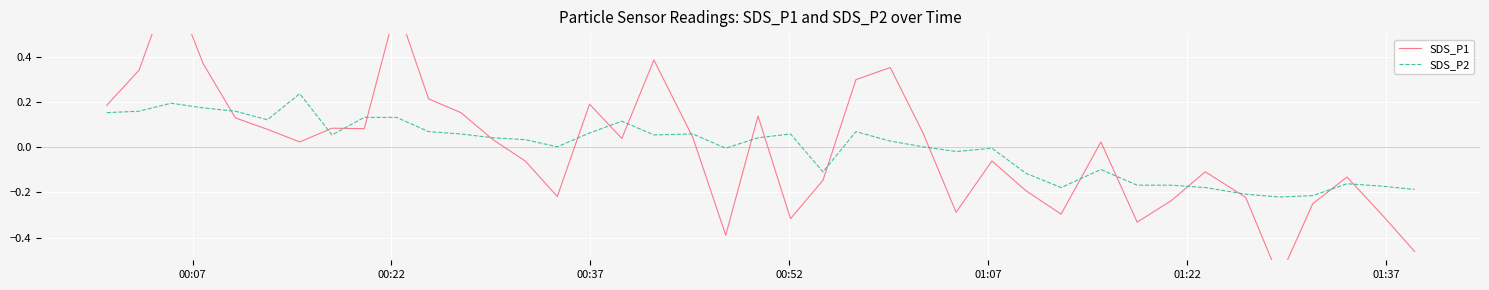

Does the chart display data point markers on the line(s)?

No